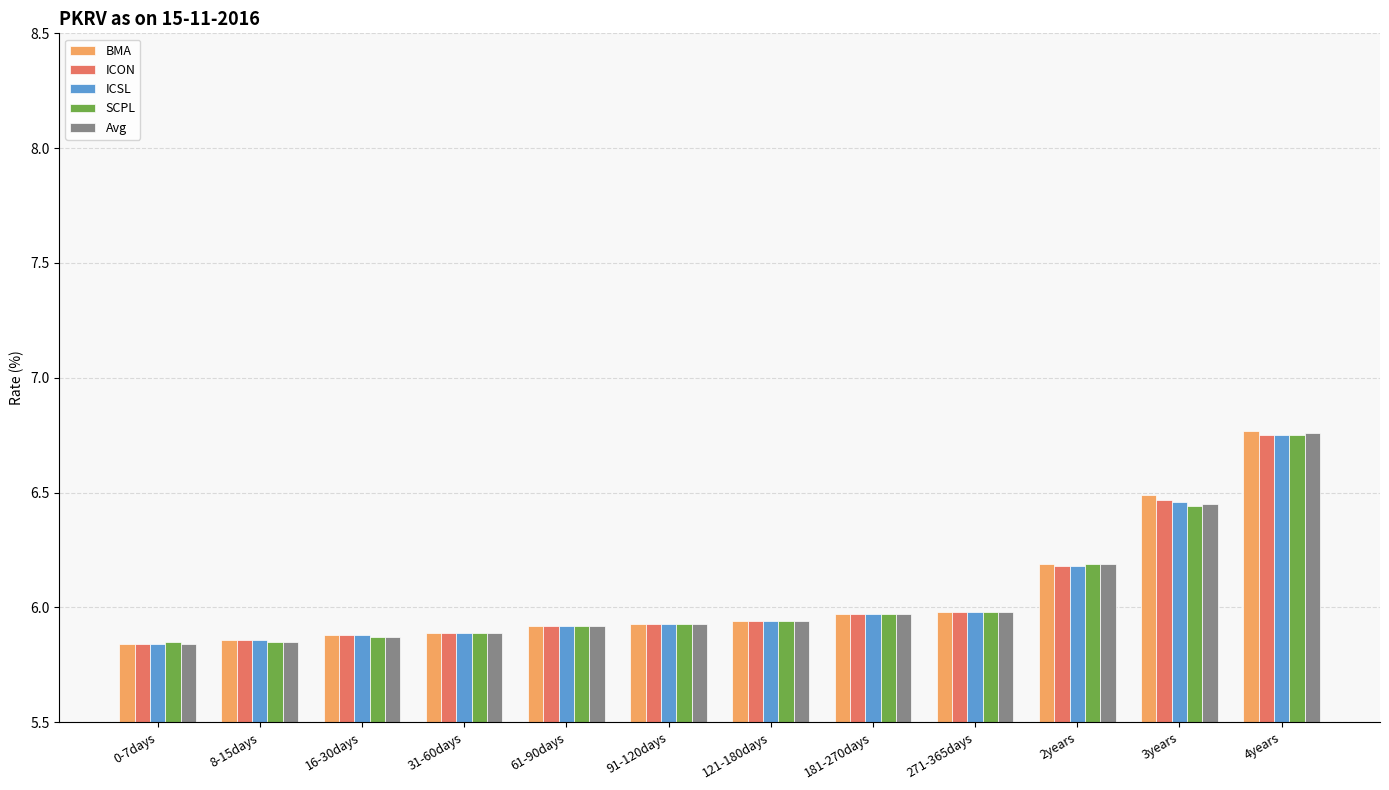

Count the number of categories in the chart.

12